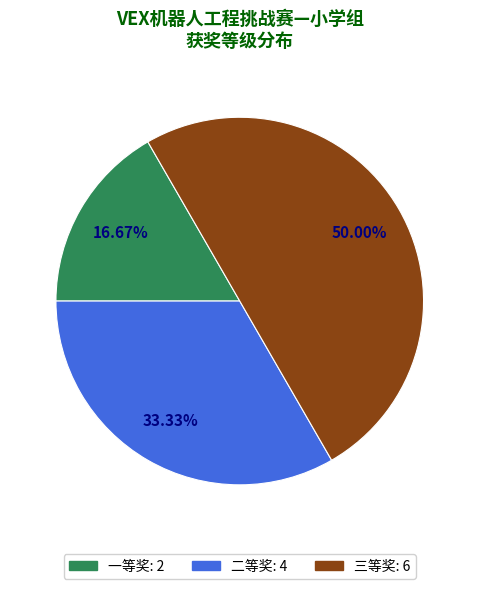

Which slice is the smallest?

一等奖